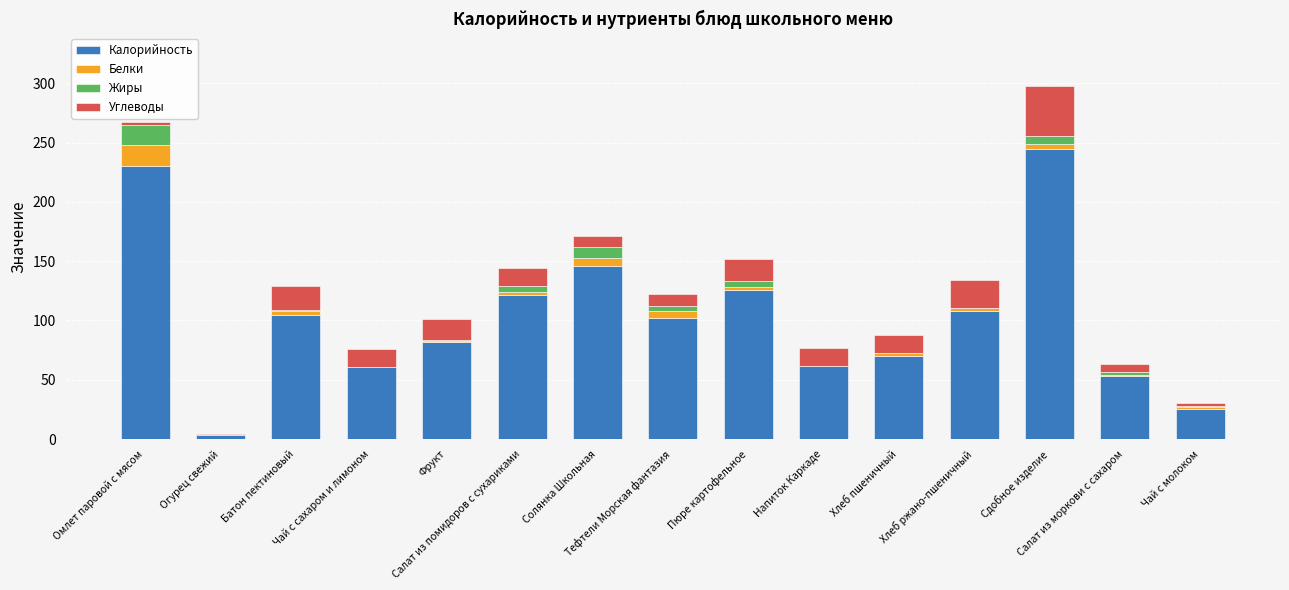

What is the sum of all Калорийность values?

1538.5